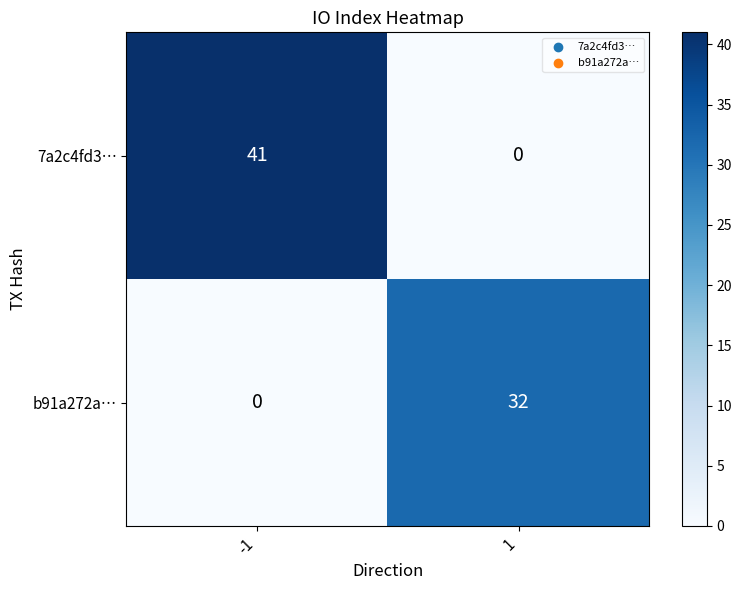

What is the total value across all series at 1?

32